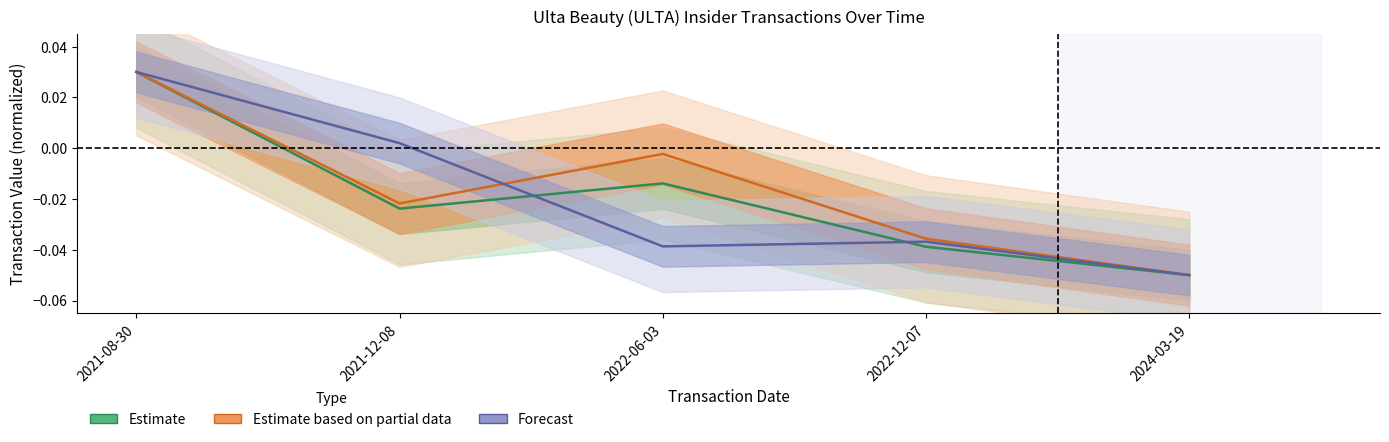

Is the value of Estimate at 2022-12-07 greater than the value of Forecast at 2022-12-07?

No